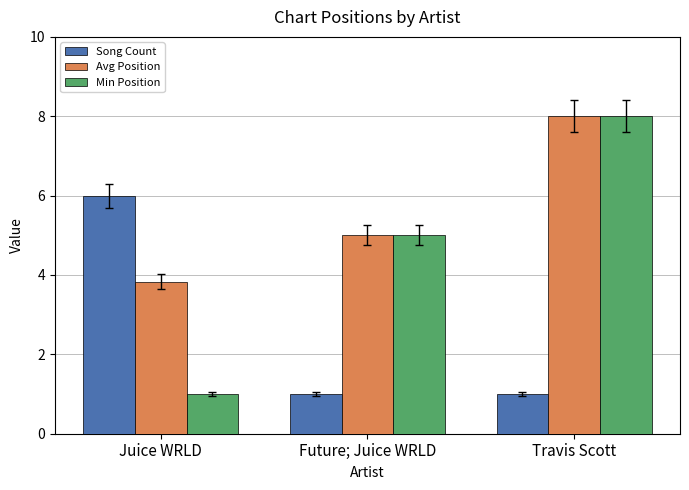

What are all the series names shown in the legend?

Song Count, Avg Position, Min Position